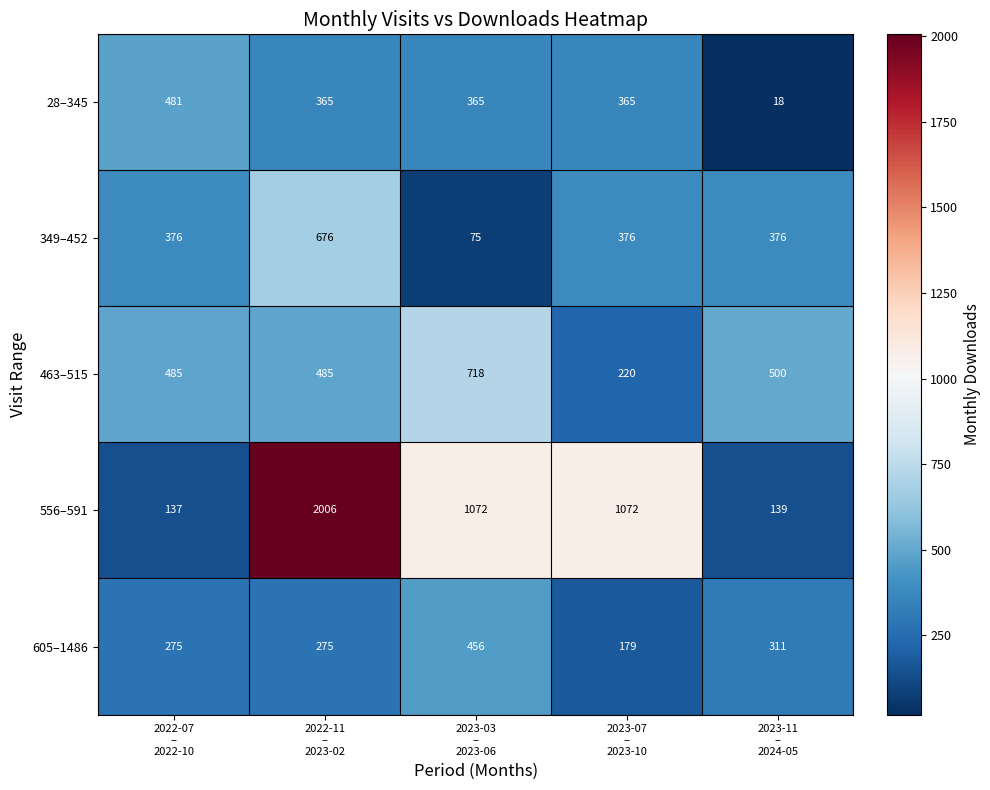

Which series has the widest spread of values?

556–591